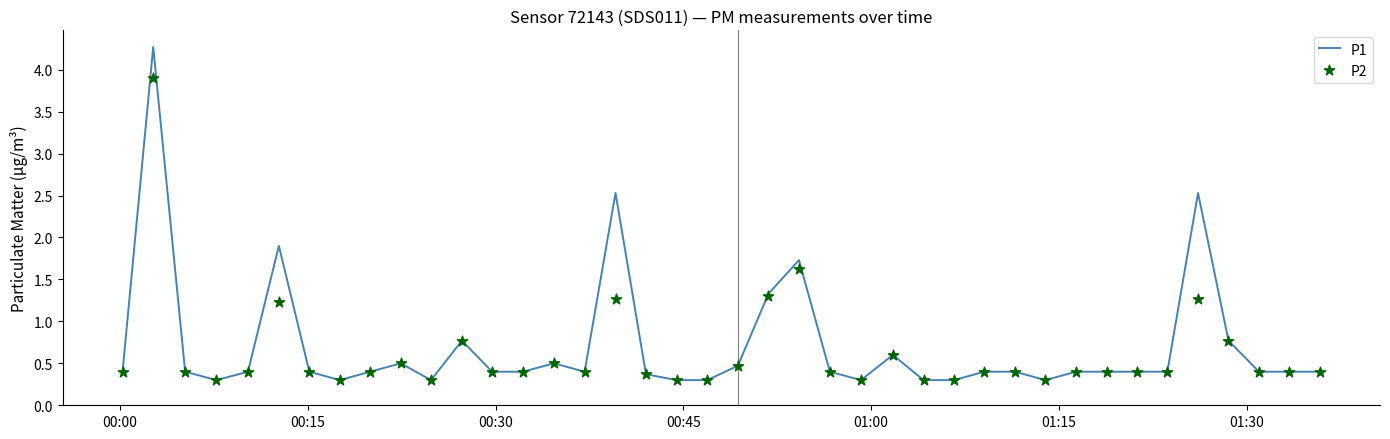

What is the maximum value for P1?

4.3